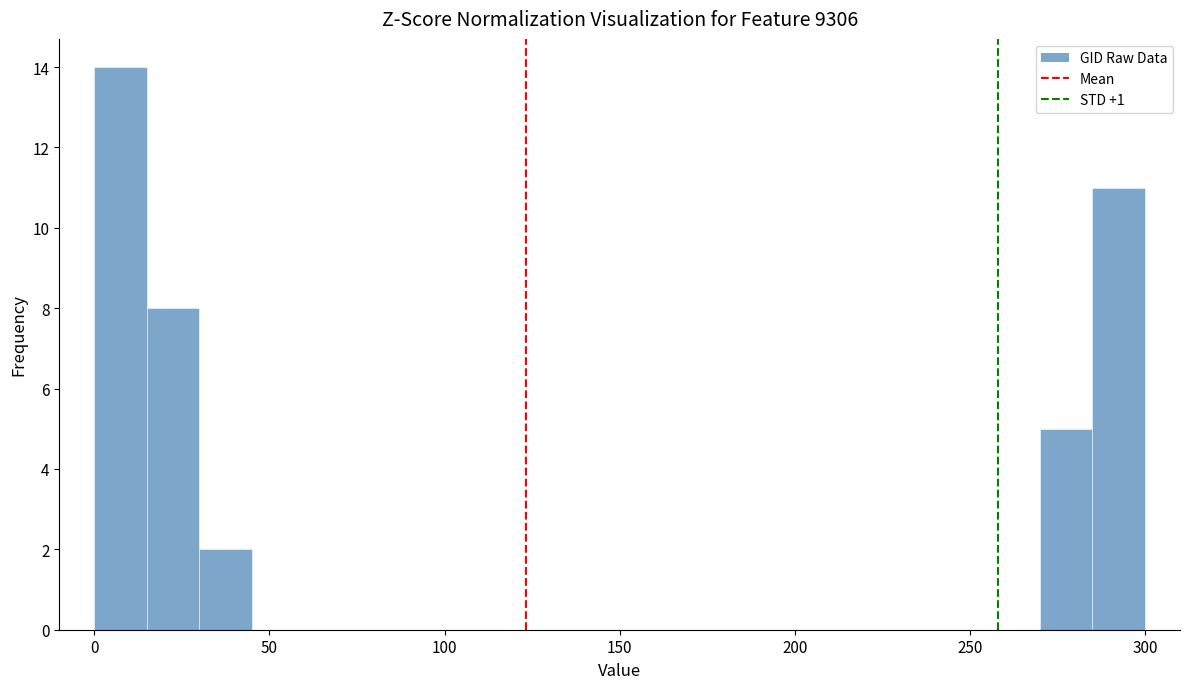

Around what value on the x-axis is the tallest bar? Give the approximate position of its centre, as read against the axis.

10